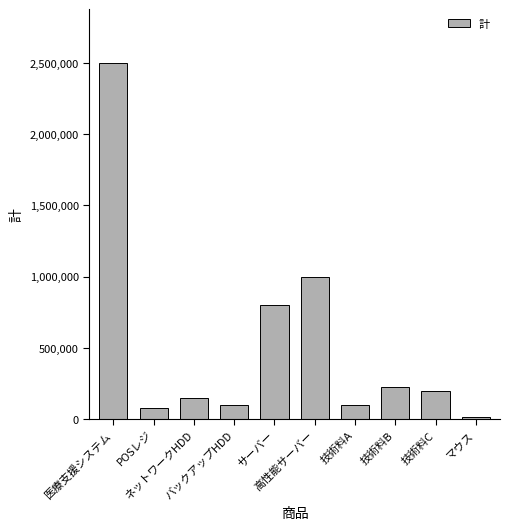

Reading right to left, transcribe all the data shown in this chart.

マウス=15000	技術料C=200000	技術料B=225000	技術料A=100000	高性能サーバー=1000000	サーバー=800000	バックアップHDD=100000	ネットワークHDD=150000	POSレジ=80000	医療支援システム=2500000